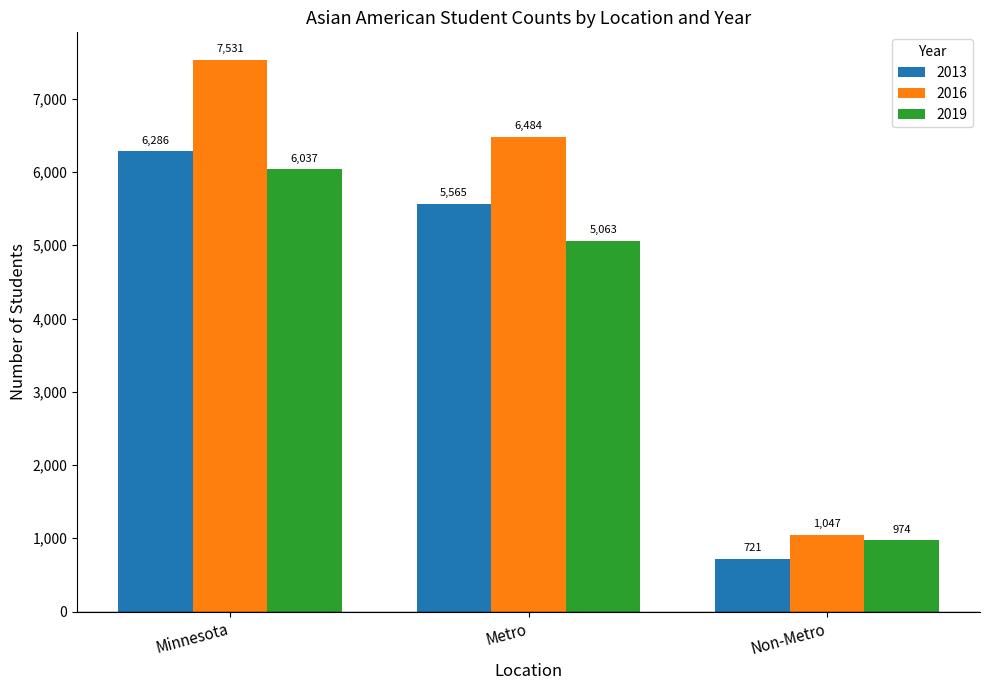

At how many categories does at least one series exceed 3577?

2